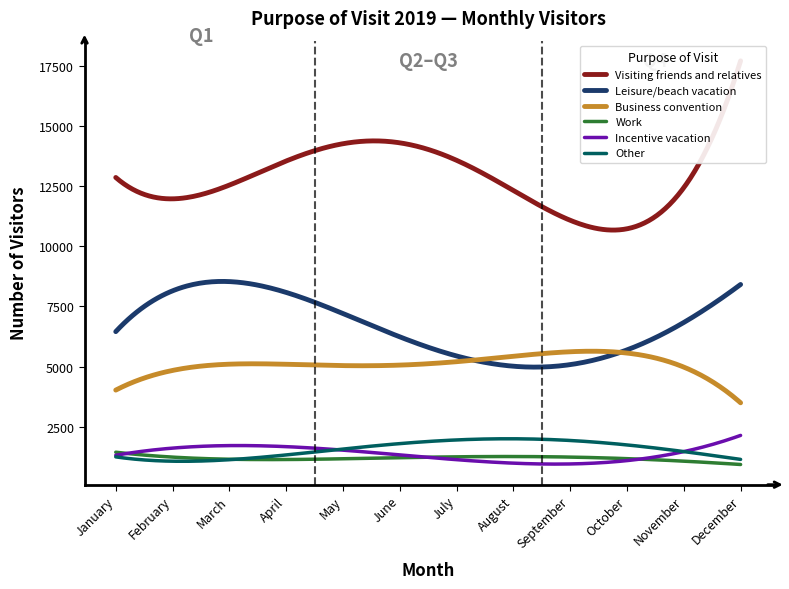

The value of Incentive vacation at January is 1317.4. True or false?

True